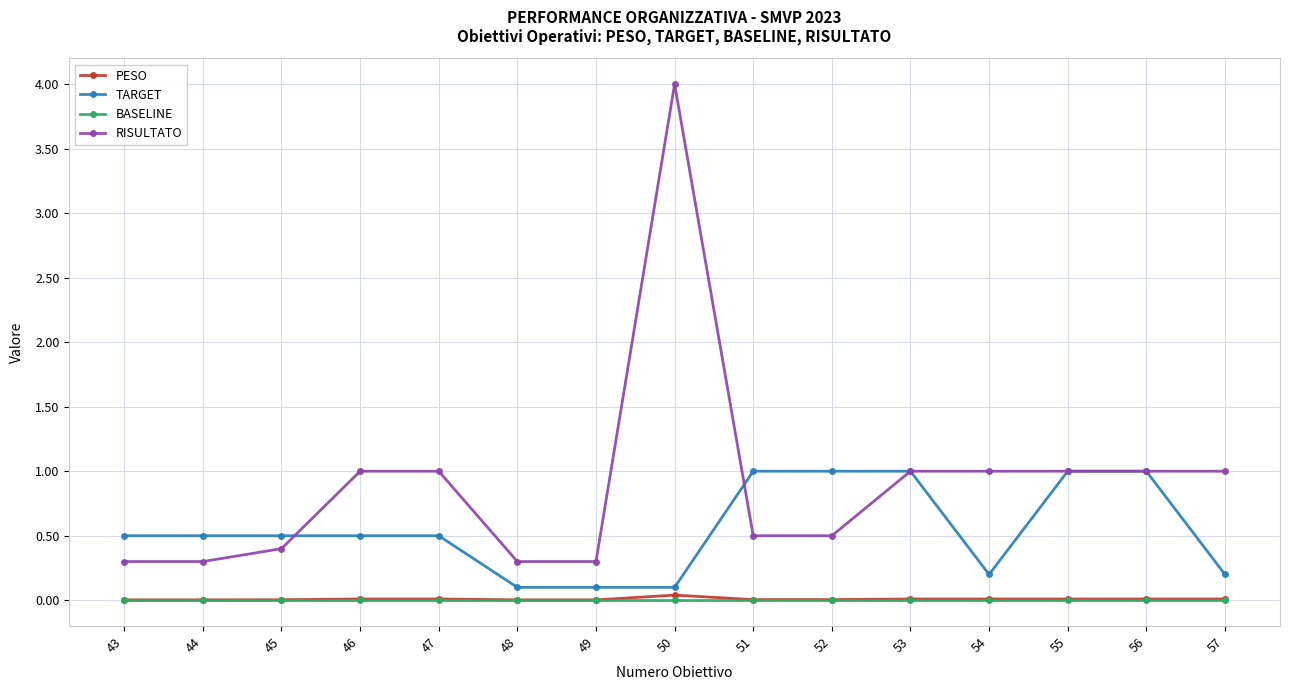

How many data points in RISULTATO are less than 1?

7